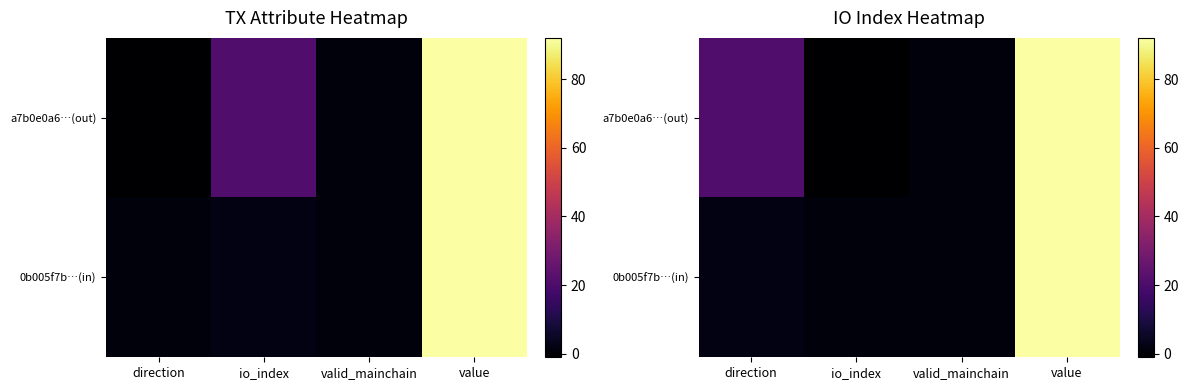

At which category is the sum across all series the highest?

value